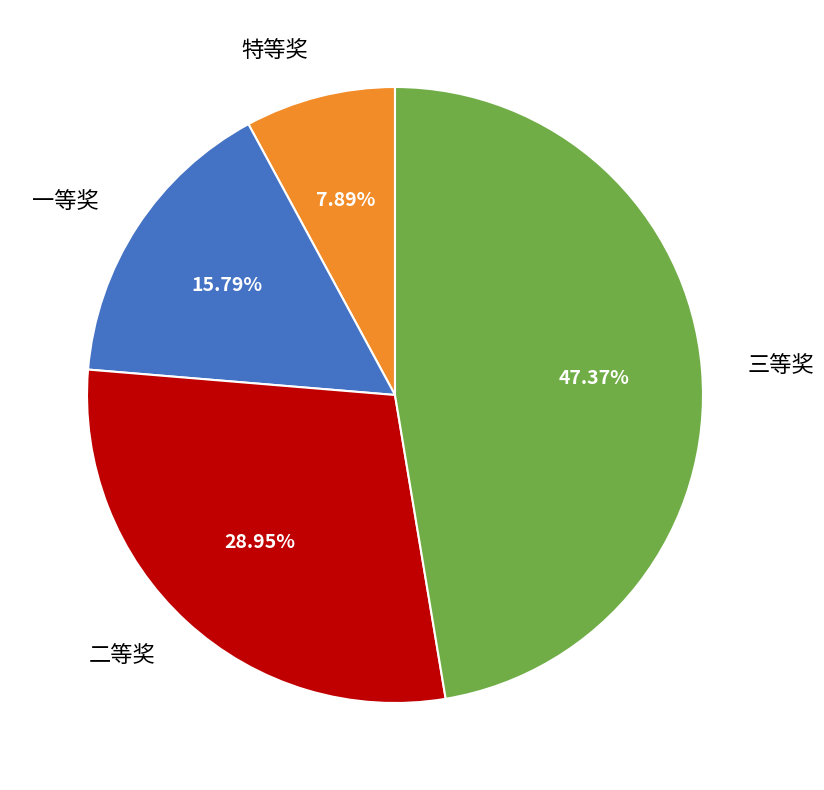

Does any single category account for the majority?

No